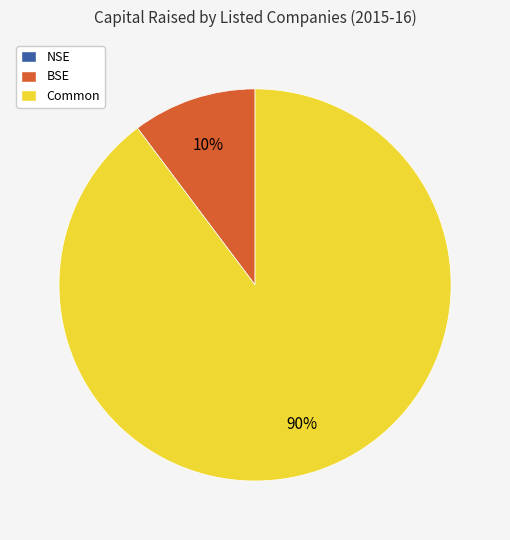

Does any single category account for the majority?

Yes